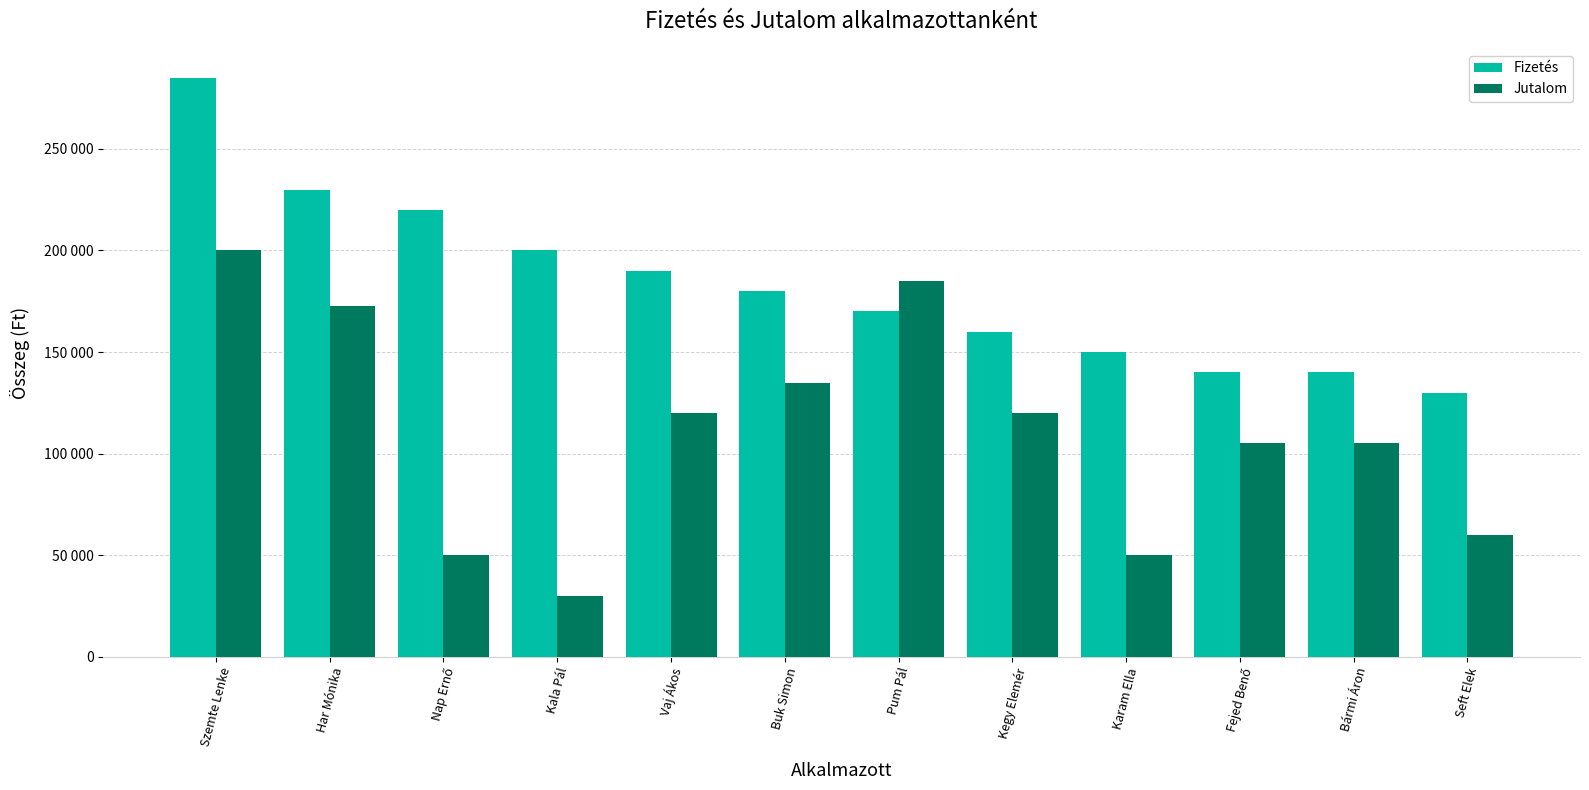

Does the chart contain stacked bars?

No